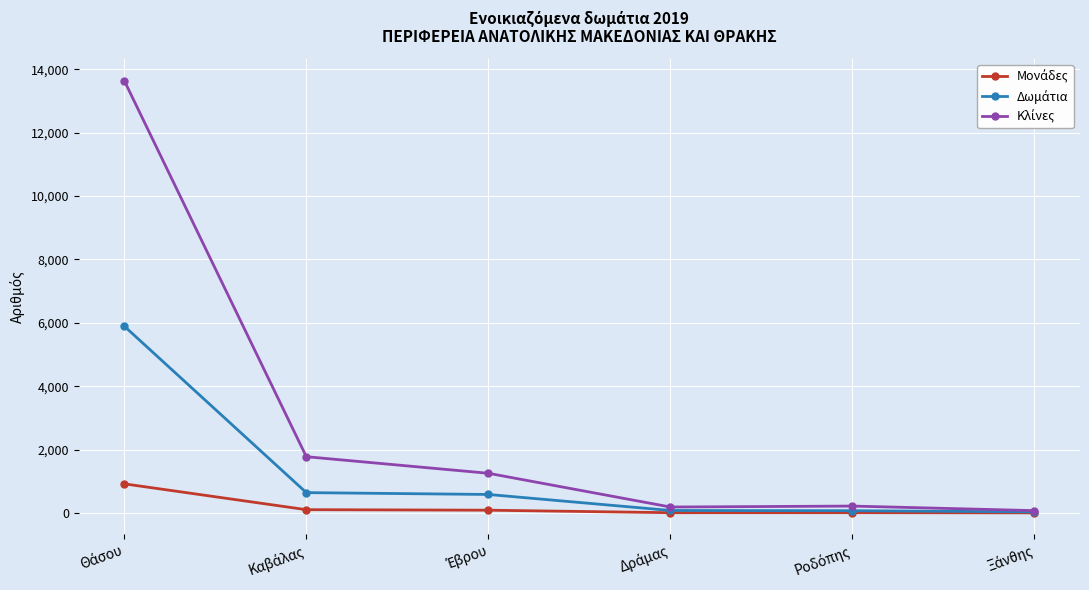

What is the greatest value displayed?

13638